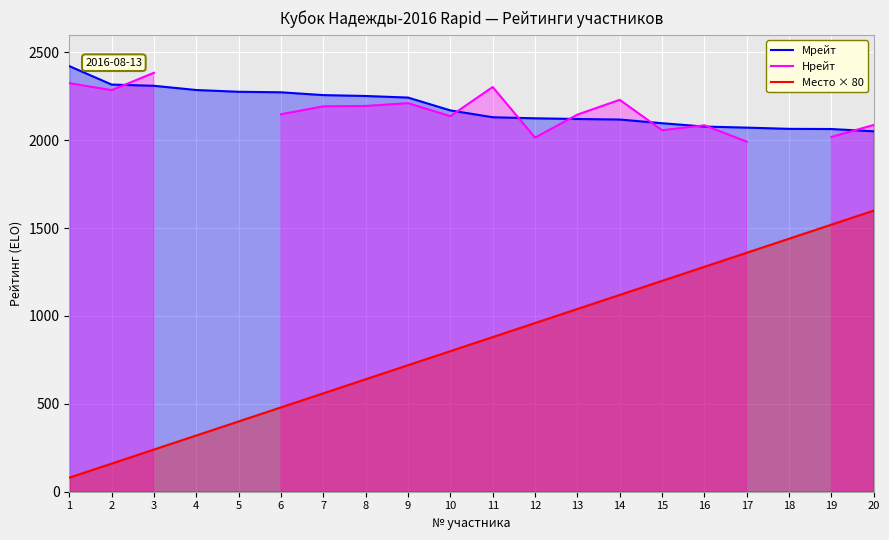

How many lines are shown in the chart?

3